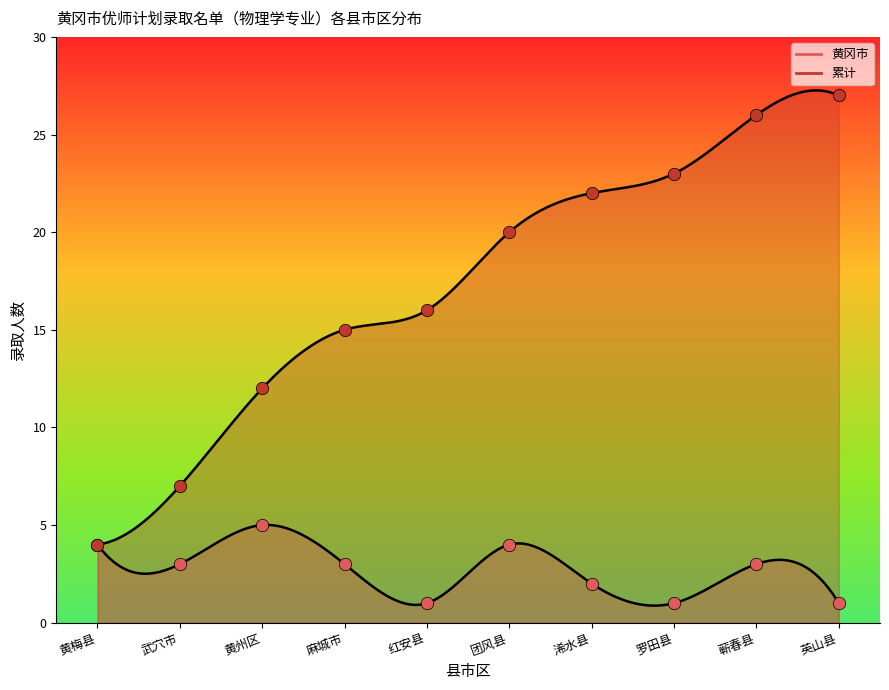

Which series reaches the minimum Y coordinate?

黄冈市